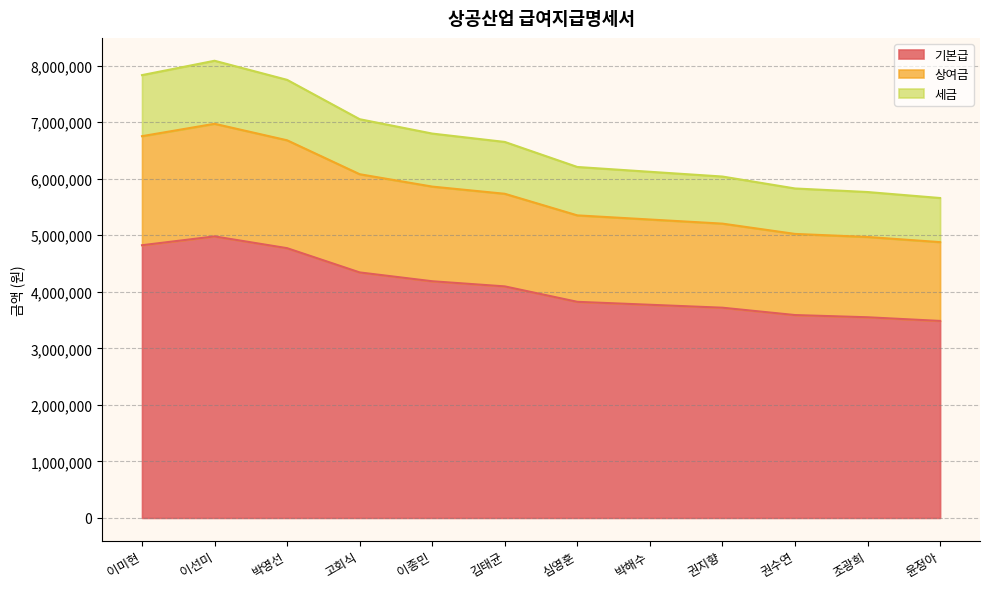

What is the total value across all series at 조광희?

5764000